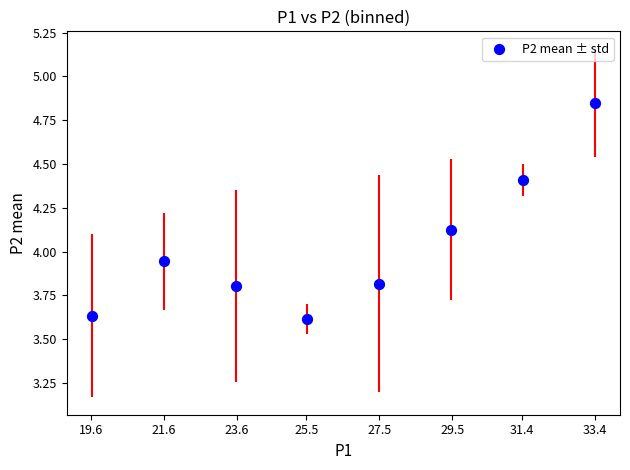

What is the average Y value?

4.0